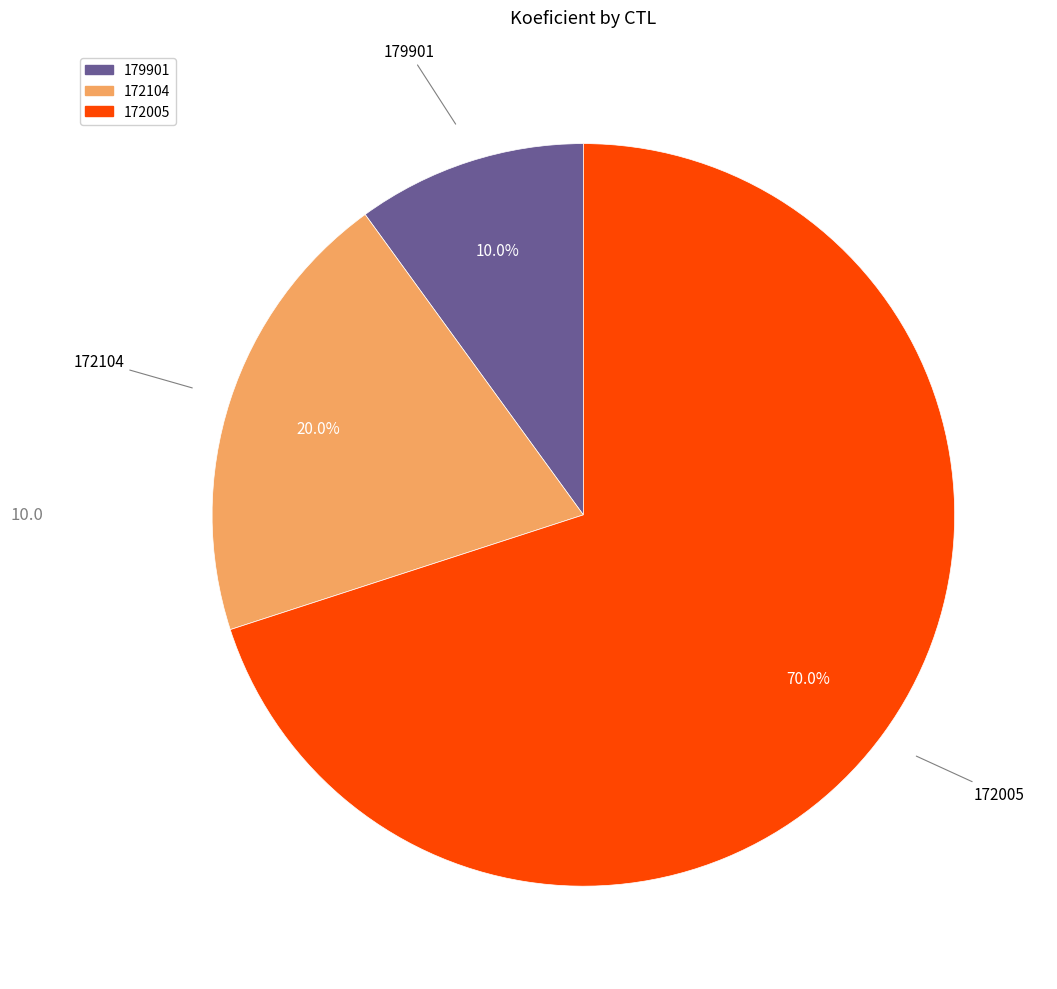

Which category has the biggest portion of the pie?

172005